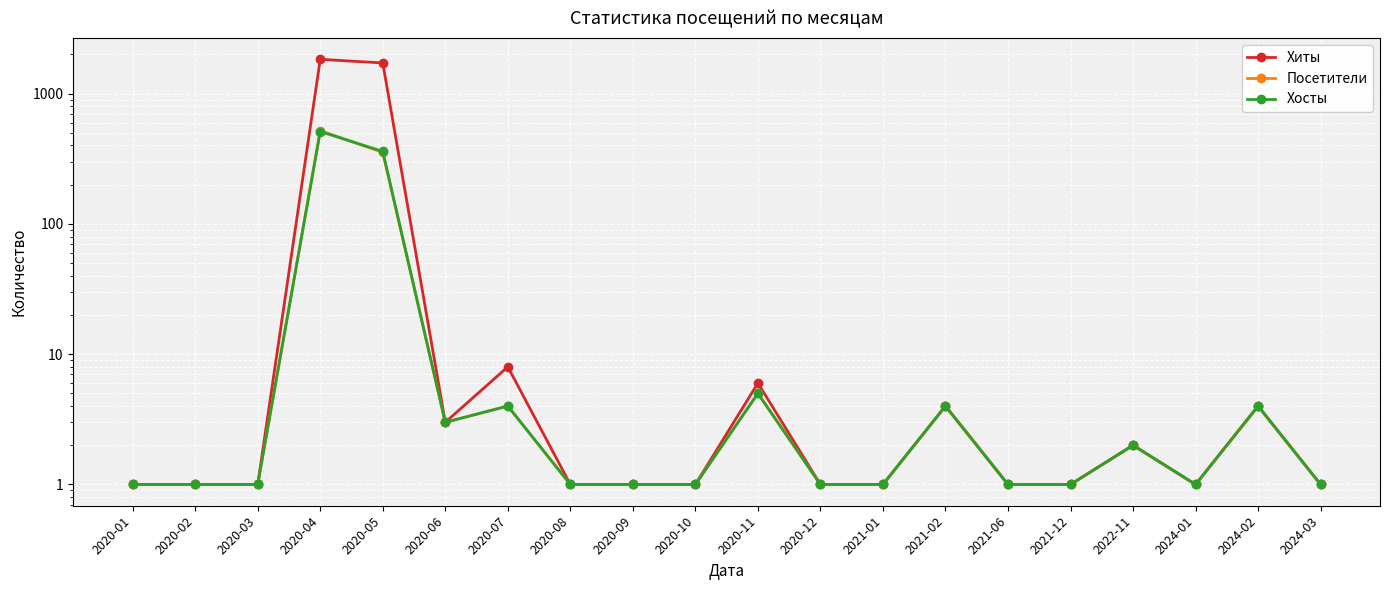

Which series changed the most between 2020-09 and 2020-11?

Хиты